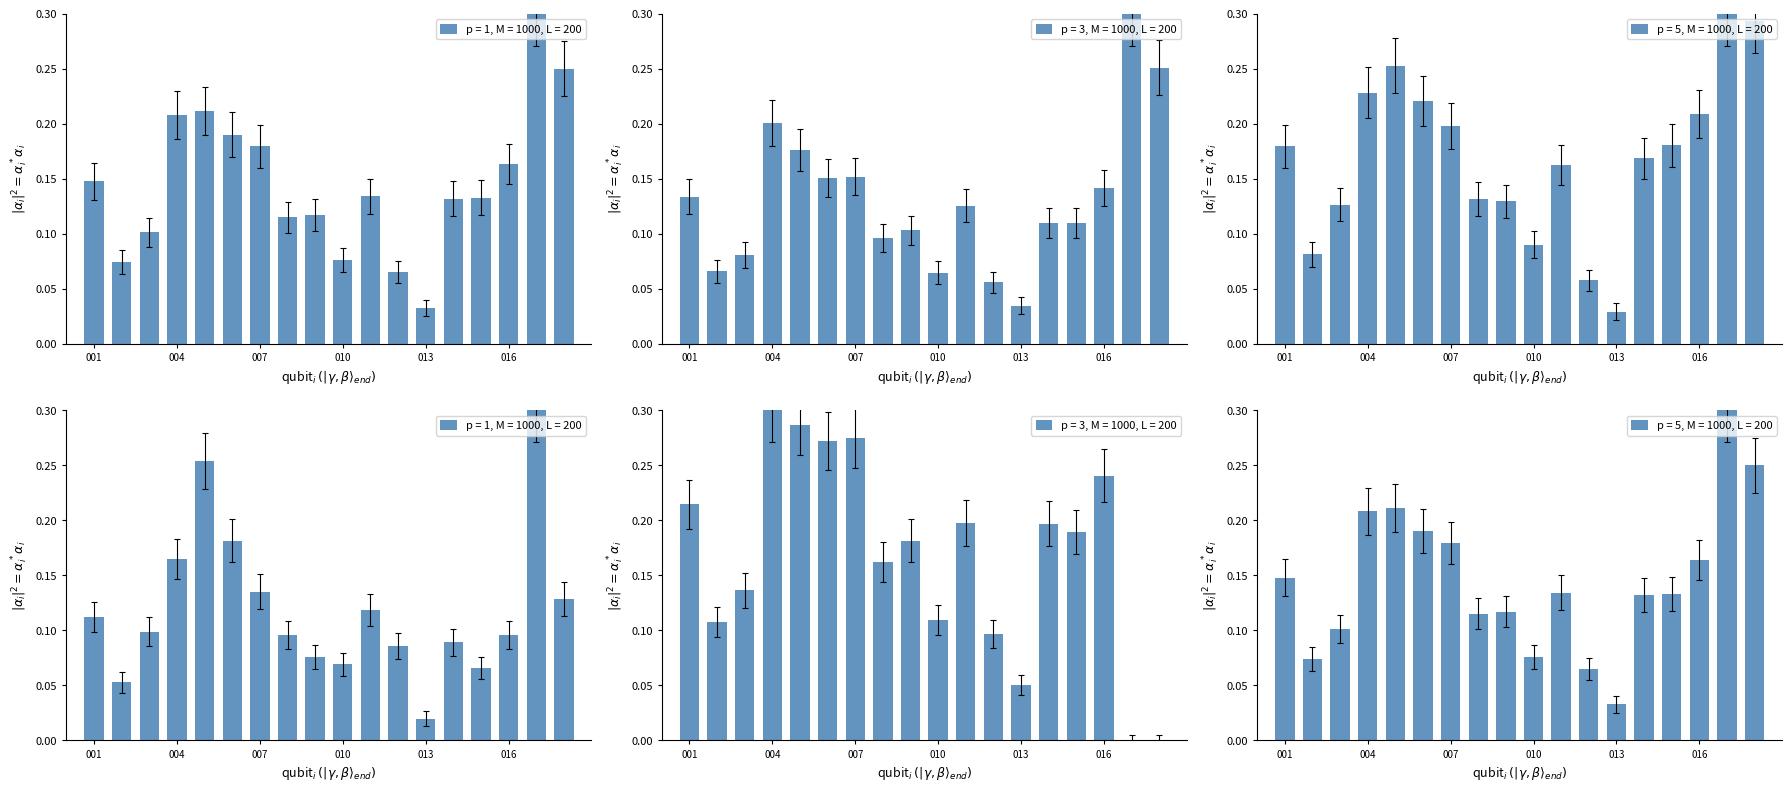

How many groups of bars are there?

18